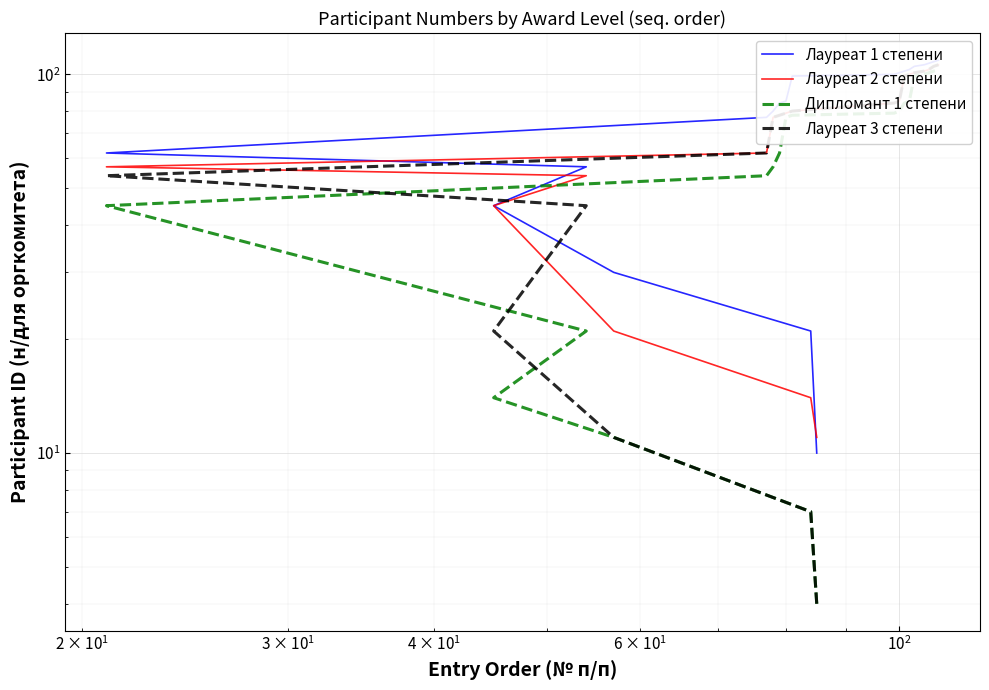

How many data points in Лауреат 2 степени are less than 80?

10